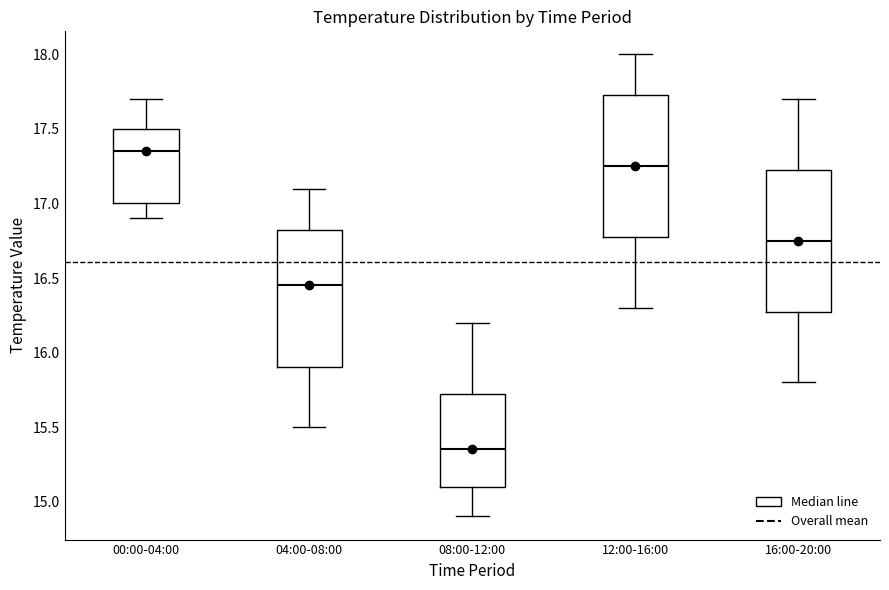

Where does the median line of the box for 00:00-04:00 sit on the y-axis? The values are not printed on the chart, so give them approximately, as read against the axis.

17.35